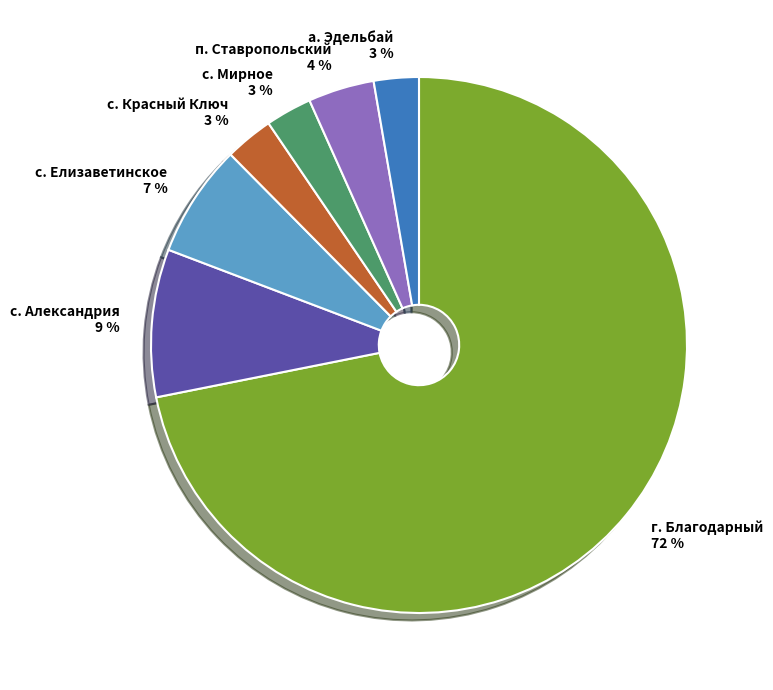

To the nearest percent, what is the average slice percentage?

14%